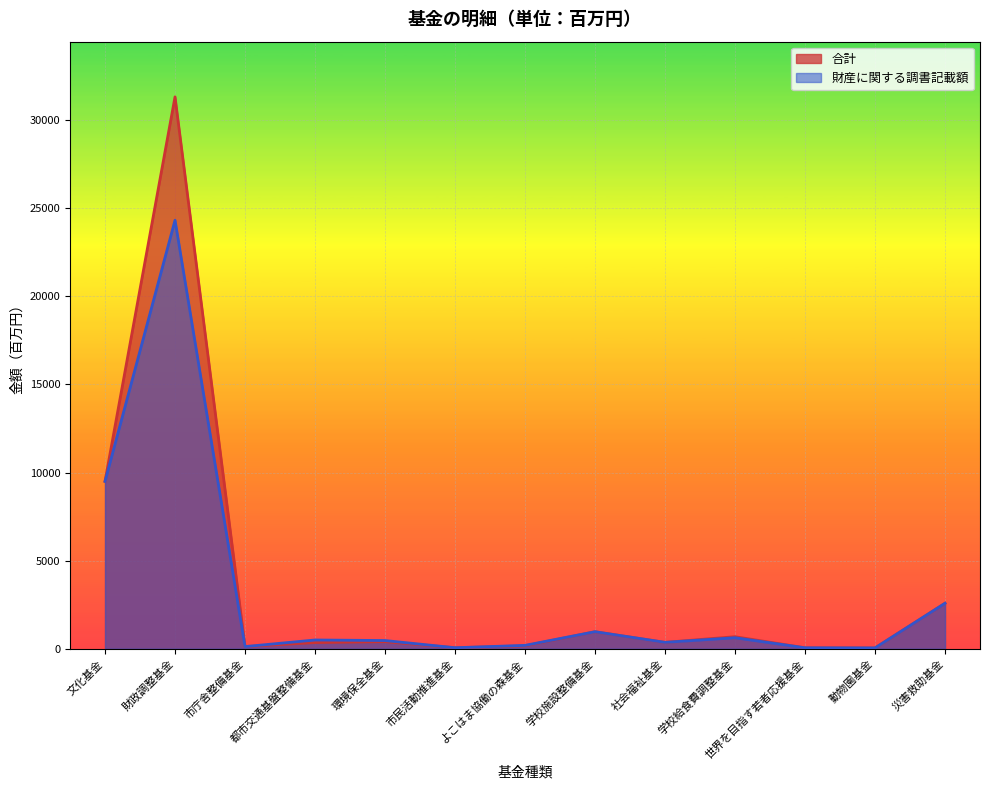

What is the value of the 財産に関する調書記載額 point at the 9th from the left?

362